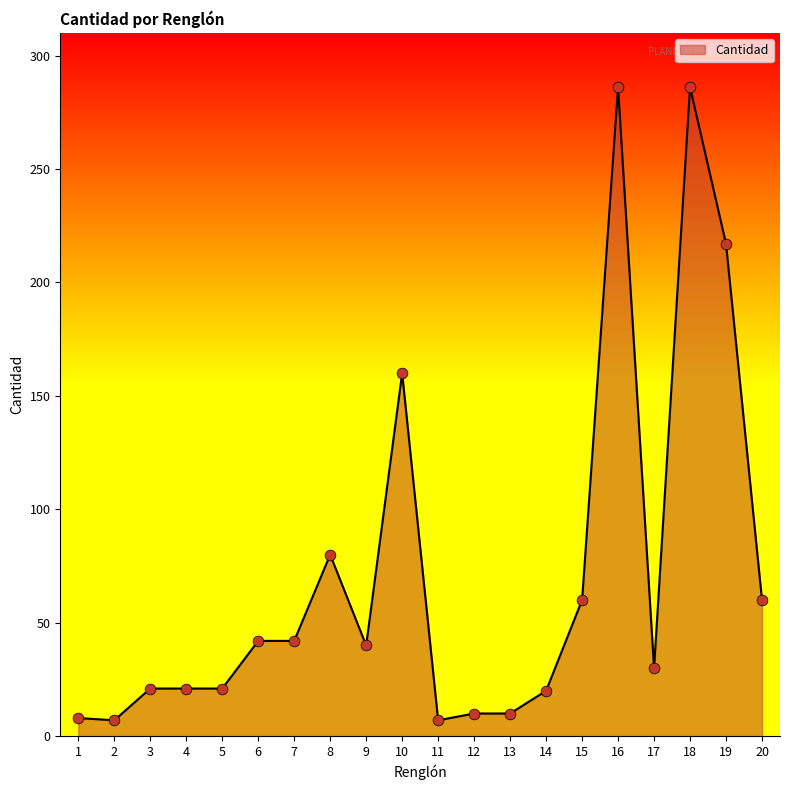

What is the change in value from 3 to 18?

+265